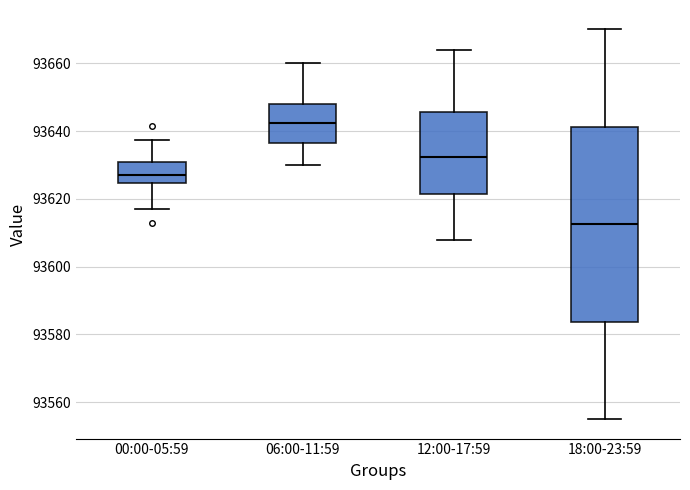

Which box has the highest median line?

06:00-11:59